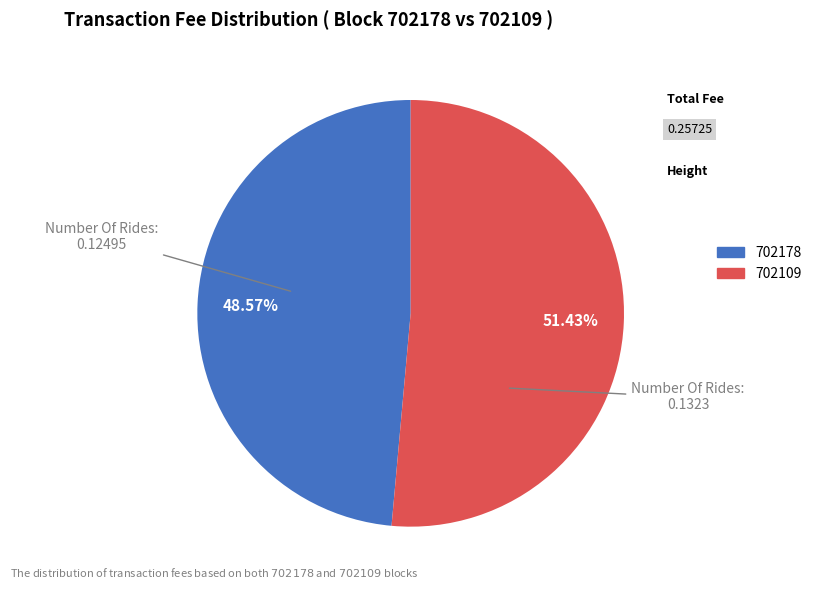

Which has a higher value, 702109 or 702178?

702109